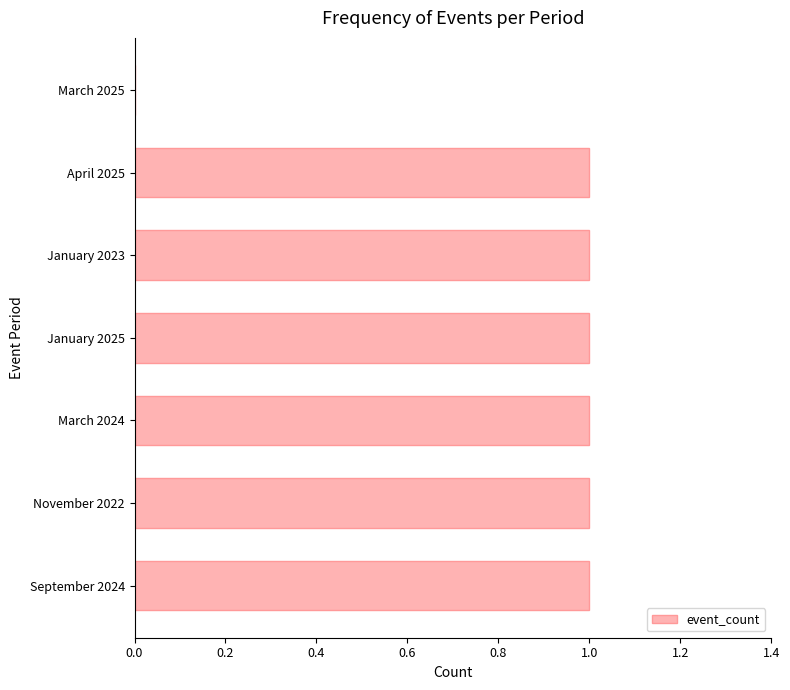

How many series are shown in this chart?

1